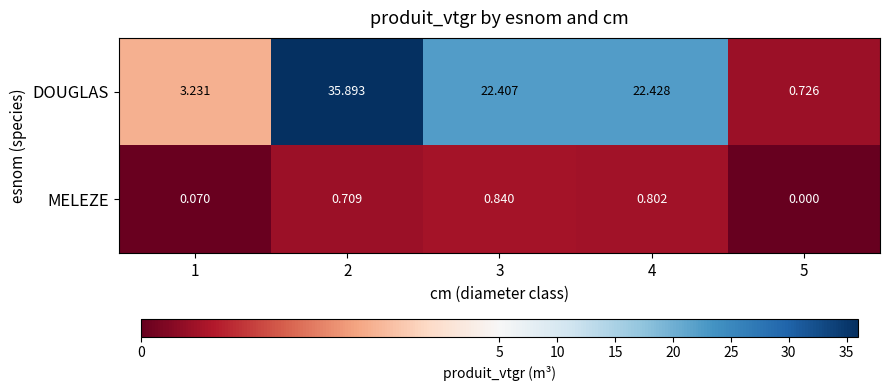

Which category has the lowest value across all series?

5